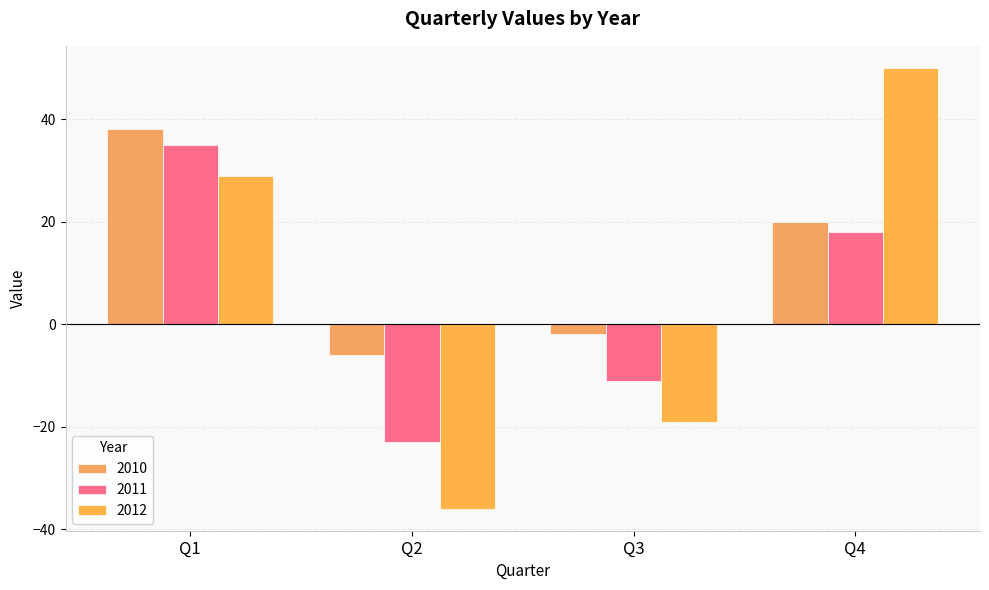

What is the spread (max minus min) of values at Q1?

9